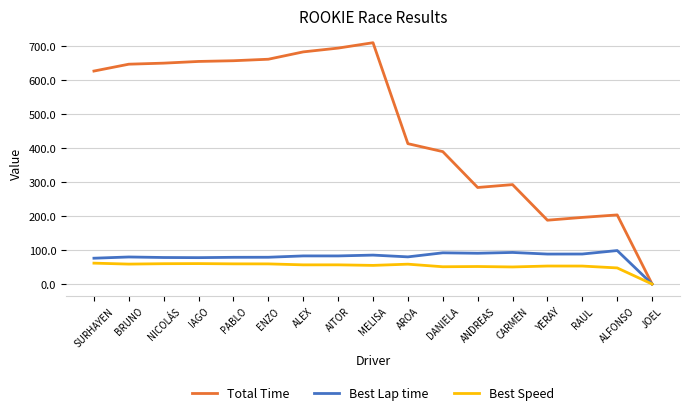

List the series in order of their peak value, highest first.

Total Time, Best Lap time, Best Speed